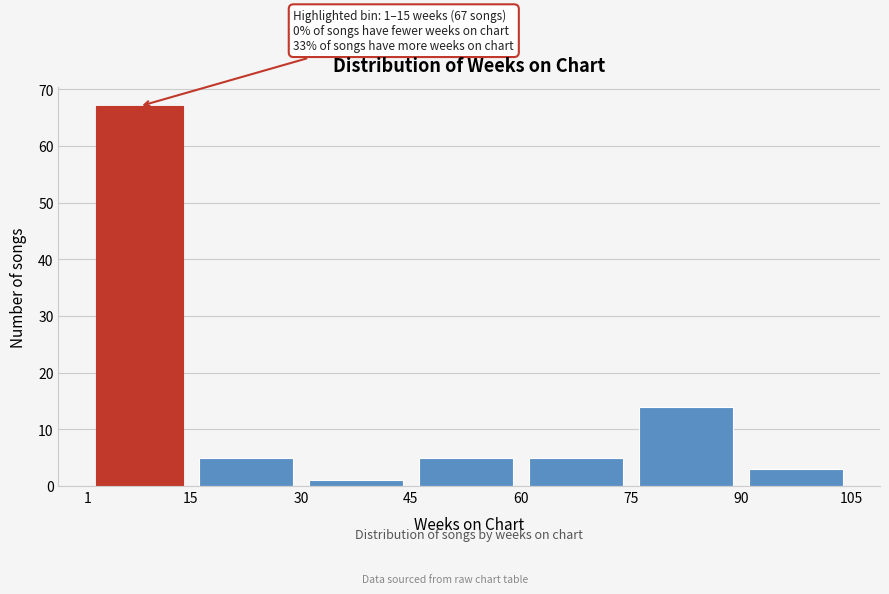

Which range on the x-axis has the tallest bar?

1 to 15